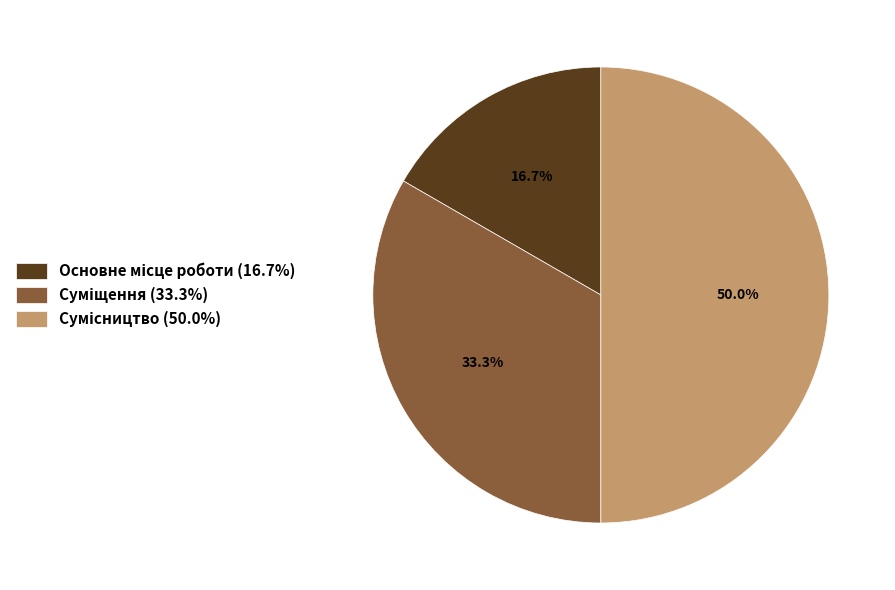

How many segments does this pie chart have?

3